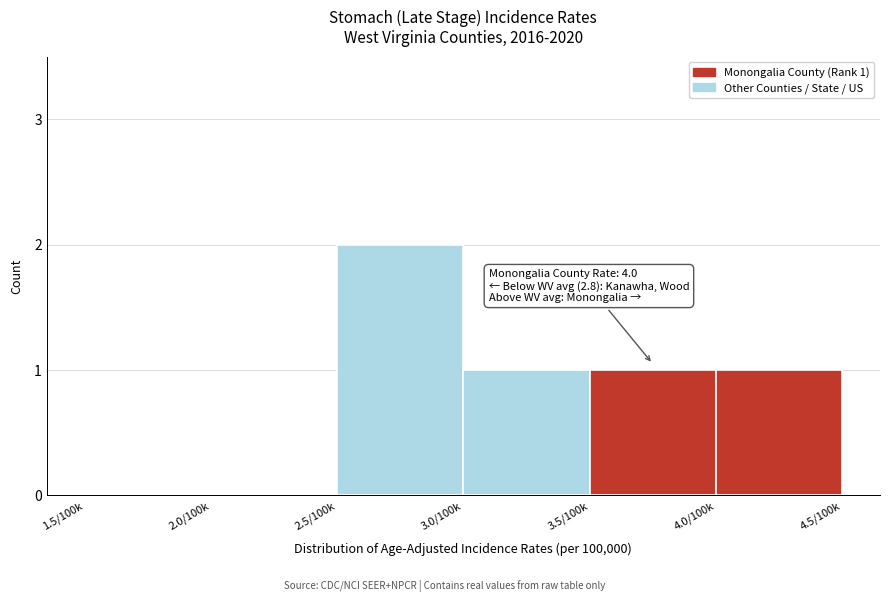

Reading left to right, transcribe all the data shown in this chart.

1.5/100k=0	2.0/100k=0	2.5/100k=2	3.0/100k=1	3.5/100k=1	4.0/100k=1